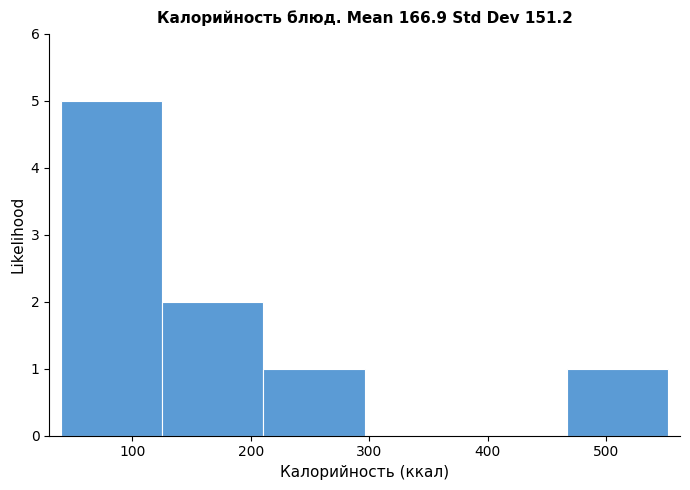

What is the height of the bar covering 210 to 300 on the x-axis? Neither the bar edges nor the heights are printed on the chart, so give them approximately, as read against the axes.

1